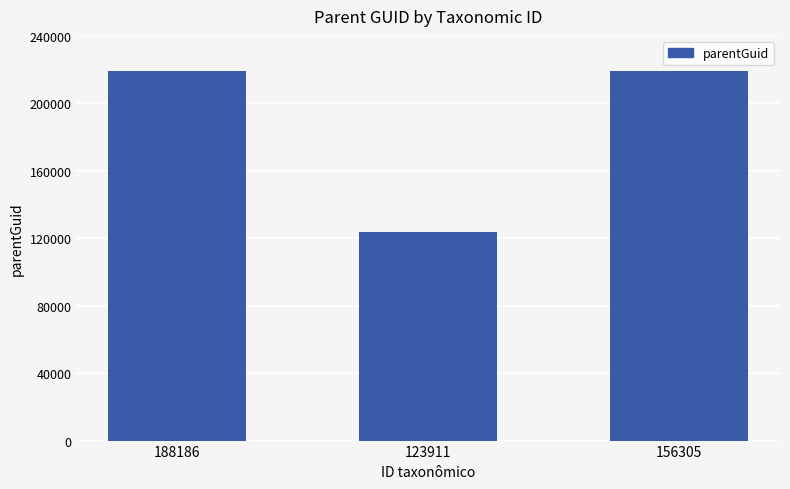

Is it true that the value at 156305 is 381770?

False